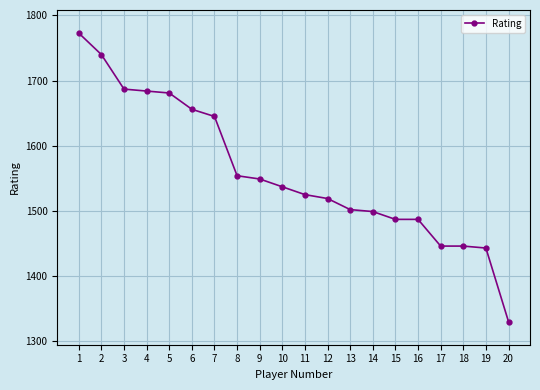

What value does the data have at 1?

1773